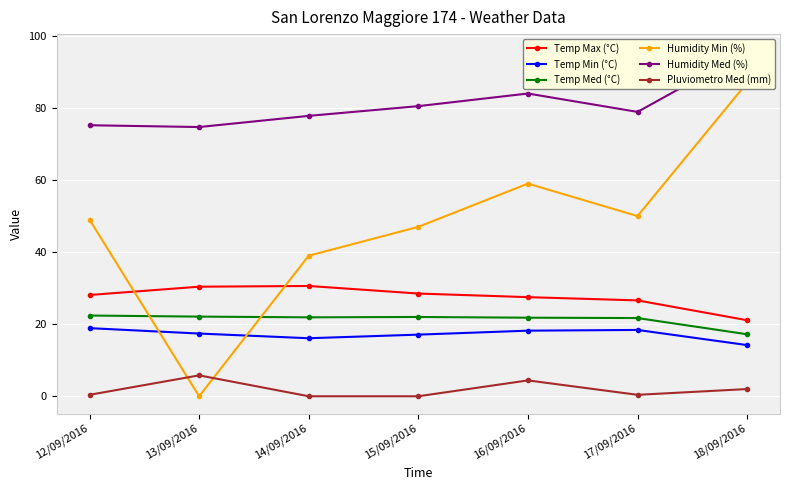

At how many categories does at least one series exceed 89?

1